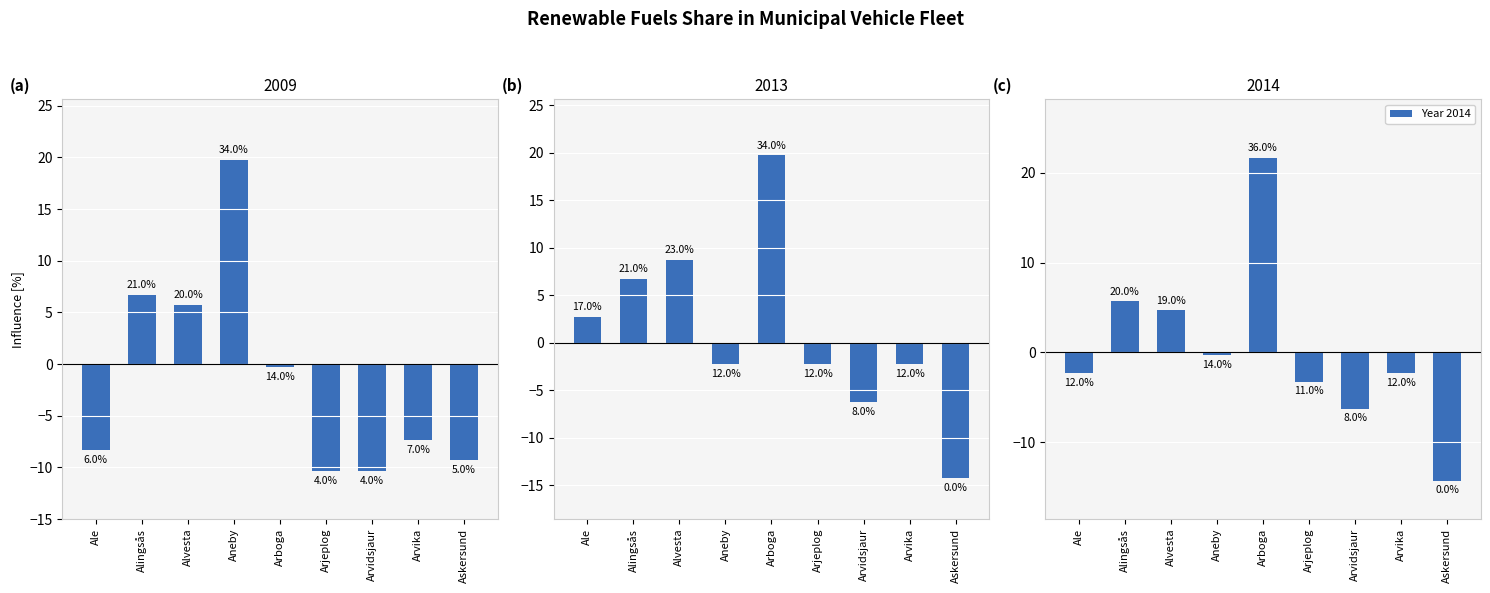

How many values in the Year 2009 series exceed -7?

4